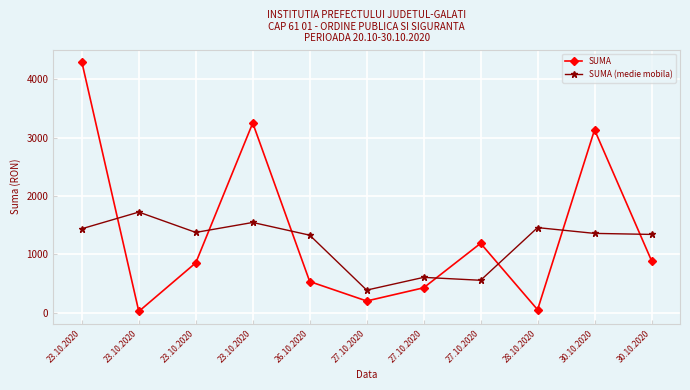

How many data points in SUMA are above 855?

6